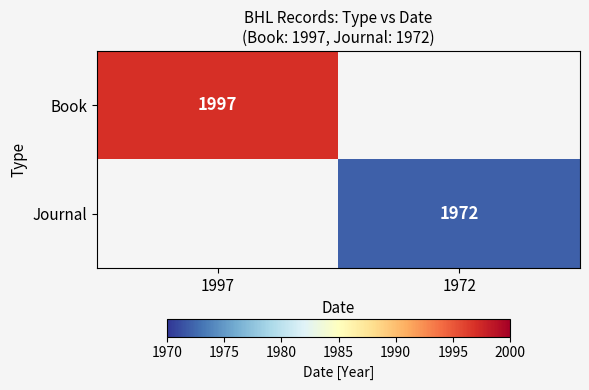

Is the value of Book at 1997 greater than the value of Journal at 1972?

Yes